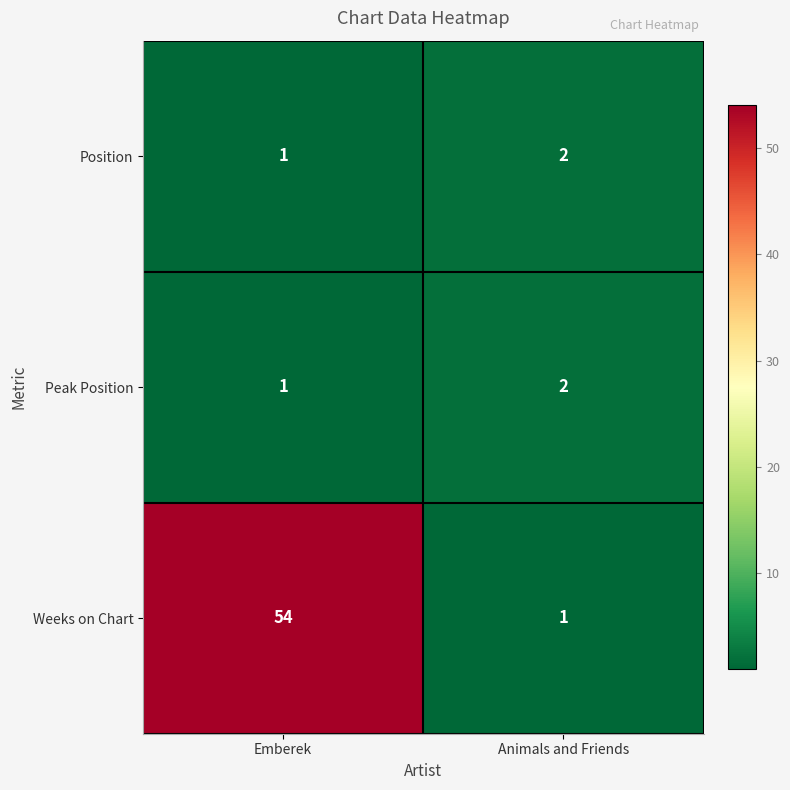

How many data points in Weeks on Chart are less than 54?

1